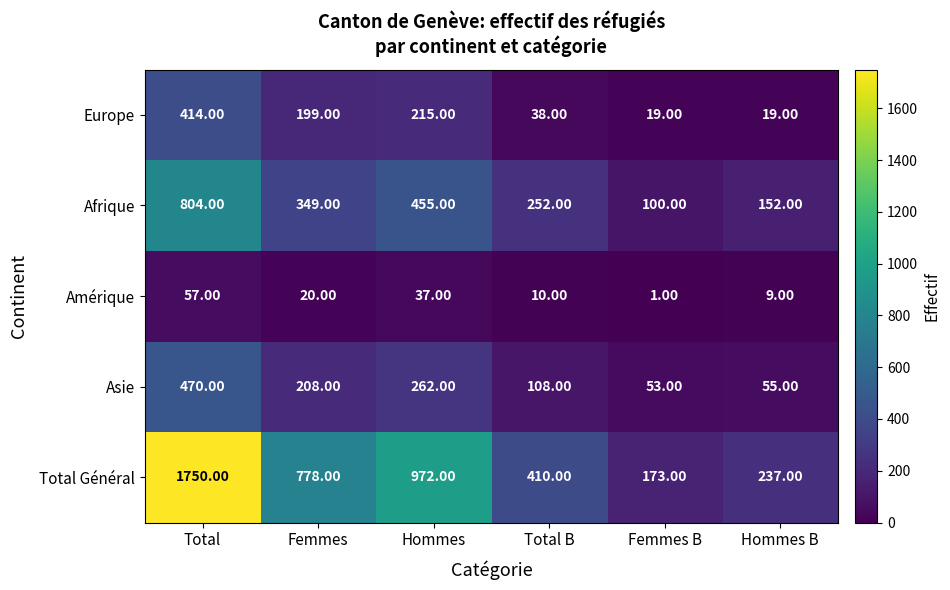

Between Total and Hommes, which series saw the biggest shift?

Total Général